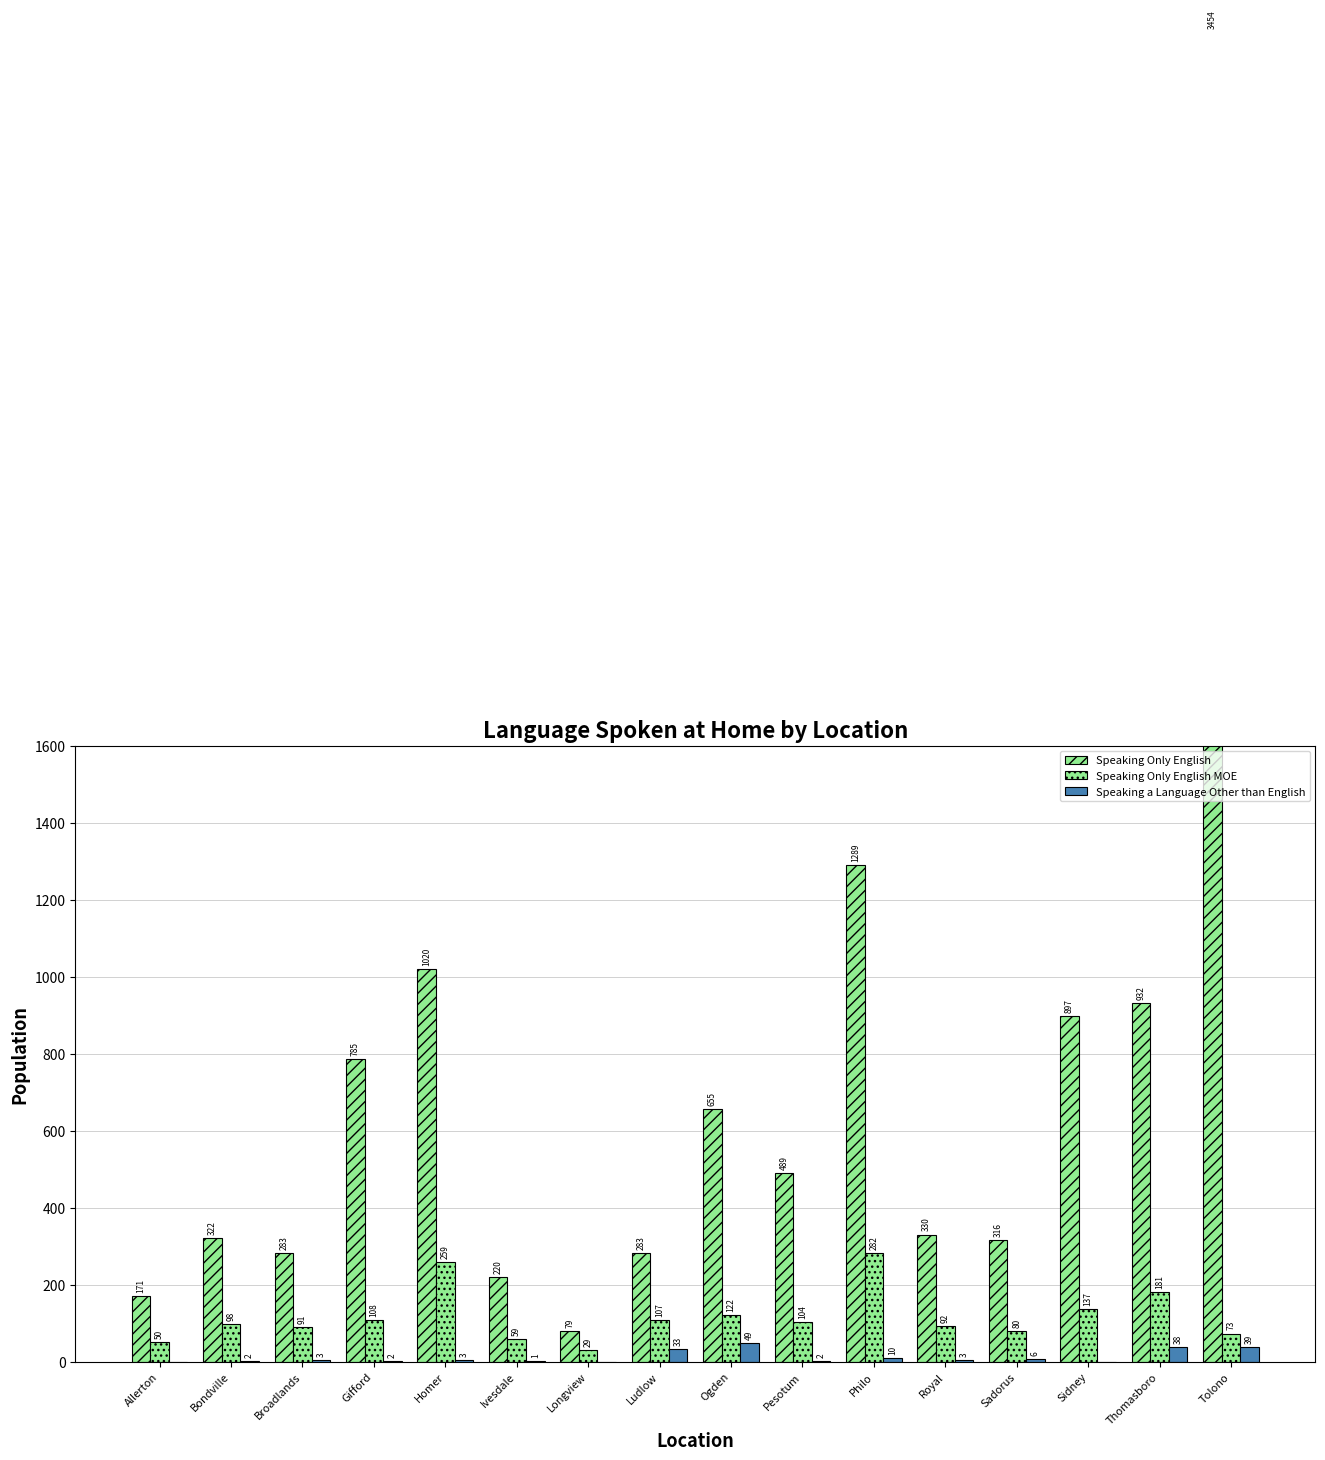

What position from the right is Sadorus?

4